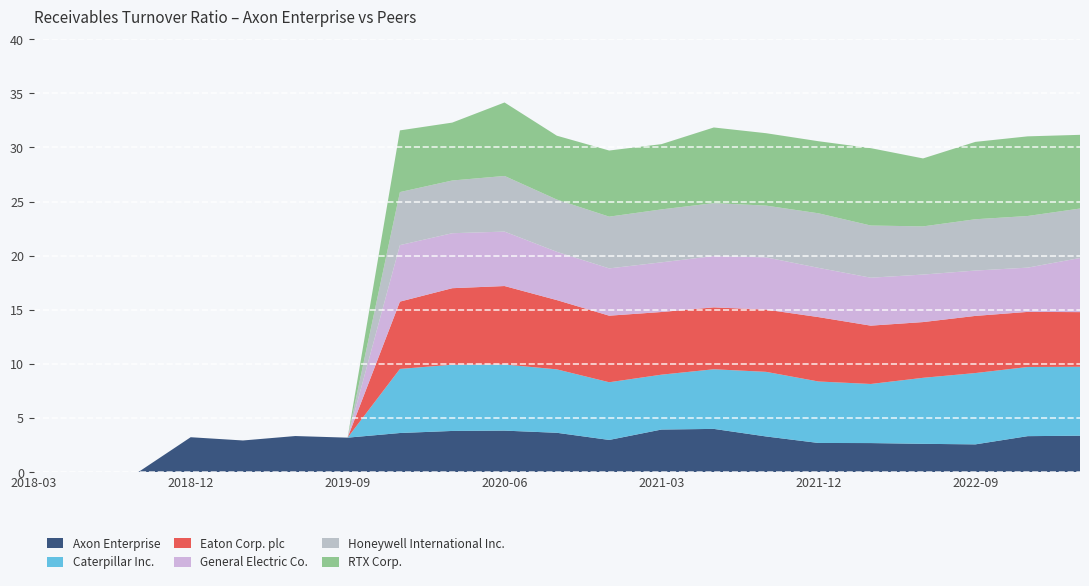

Reading left to right, what are all the values shown in this chart?

Axon Enterprise: 2018-03-31=0.0	2018-06-30=0.0	2018-09-30=0.0	2018-12-31=3.2	2019-03-31=2.9	2019-06-30=3.3	2019-09-30=3.2	2019-12-31=3.6	2020-03-31=3.8	2020-06-30=3.8	2020-09-30=3.6	2020-12-31=3.0	2021-03-31=3.9	2021-06-30=4.0	2021-09-30=3.3	2021-12-31=2.7	2022-03-31=2.7	2022-06-30=2.6	2022-09-30=2.6	2022-12-31=3.3	2023-03-31=3.4
Caterpillar Inc.: 2018-03-31=0.0	2018-06-30=0.0	2018-09-30=0.0	2018-12-31=0.0	2019-03-31=0.0	2019-06-30=0.0	2019-09-30=0.0	2019-12-31=5.9	2020-03-31=6.1	2020-06-30=6.1	2020-09-30=5.9	2020-12-31=5.3	2021-03-31=5.1	2021-06-30=5.5	2021-09-30=6.0	2021-12-31=5.7	2022-03-31=5.5	2022-06-30=6.1	2022-09-30=6.6	2022-12-31=6.4	2023-03-31=6.4
Eaton Corp. plc: 2018-03-31=0.0	2018-06-30=0.0	2018-09-30=0.0	2018-12-31=0.0	2019-03-31=0.0	2019-06-30=0.0	2019-09-30=0.0	2019-12-31=6.2	2020-03-31=7.1	2020-06-30=7.2	2020-09-30=6.4	2020-12-31=6.2	2021-03-31=5.8	2021-06-30=5.7	2021-09-30=5.8	2021-12-31=6.0	2022-03-31=5.4	2022-06-30=5.2	2022-09-30=5.3	2022-12-31=5.1	2023-03-31=5.0
General Electric Co.: 2018-03-31=0.0	2018-06-30=0.0	2018-09-30=0.0	2018-12-31=0.0	2019-03-31=0.0	2019-06-30=0.0	2019-09-30=0.0	2019-12-31=5.2	2020-03-31=5.1	2020-06-30=5.0	2020-09-30=4.5	2020-12-31=4.4	2021-03-31=4.6	2021-06-30=4.7	2021-09-30=4.8	2021-12-31=4.5	2022-03-31=4.4	2022-06-30=4.4	2022-09-30=4.2	2022-12-31=4.1	2023-03-31=5.0
Honeywell International Inc.: 2018-03-31=0.0	2018-06-30=0.0	2018-09-30=0.0	2018-12-31=0.0	2019-03-31=0.0	2019-06-30=0.0	2019-09-30=0.0	2019-12-31=4.9	2020-03-31=4.9	2020-06-30=5.1	2020-09-30=4.8	2020-12-31=4.8	2021-03-31=4.9	2021-06-30=4.9	2021-09-30=4.8	2021-12-31=5.0	2022-03-31=4.8	2022-06-30=4.5	2022-09-30=4.7	2022-12-31=4.8	2023-03-31=4.6
RTX Corp.: 2018-03-31=0.0	2018-06-30=0.0	2018-09-30=0.0	2018-12-31=0.0	2019-03-31=0.0	2019-06-30=0.0	2019-09-30=0.0	2019-12-31=5.7	2020-03-31=5.3	2020-06-30=6.8	2020-09-30=5.9	2020-12-31=6.1	2021-03-31=6.0	2021-06-30=7.0	2021-09-30=6.7	2021-12-31=6.7	2022-03-31=7.2	2022-06-30=6.3	2022-09-30=7.2	2022-12-31=7.4	2023-03-31=6.8